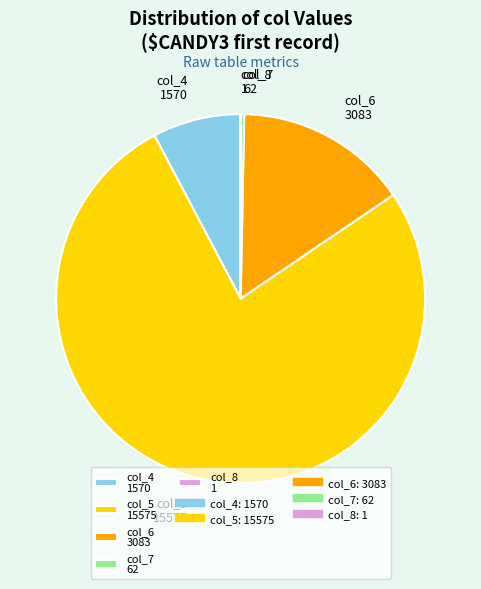

Does any single category account for the majority?

Yes